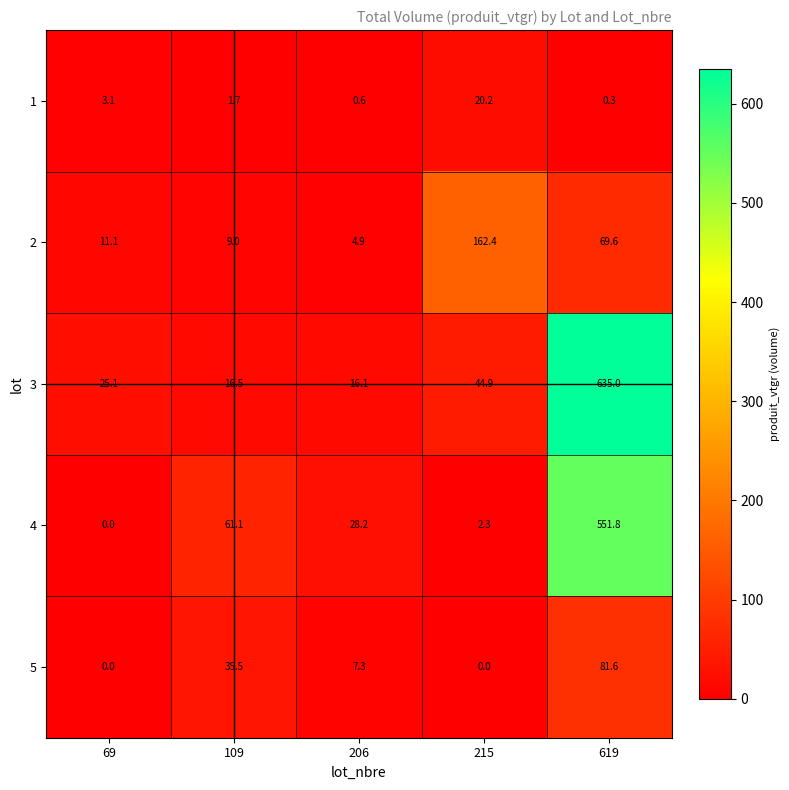

Between 69 and 619, which series saw the biggest shift?

3